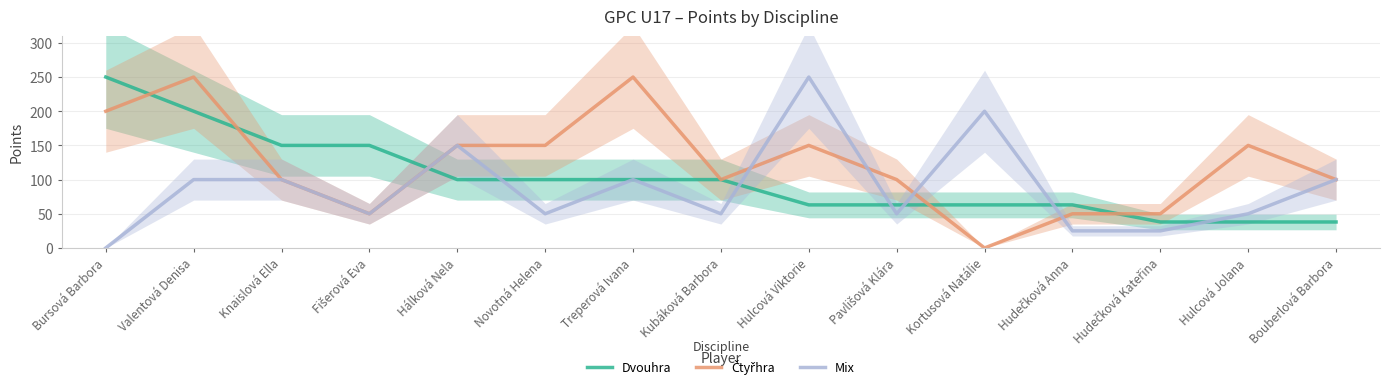

What is the value of the Mix point at the 4th from the left?

50